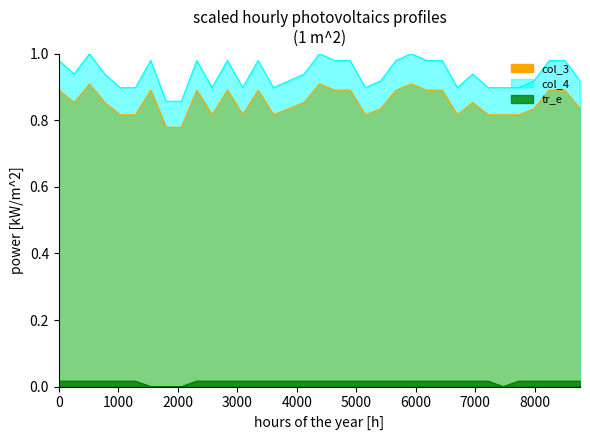

Between 41 and 39, which is larger?

41